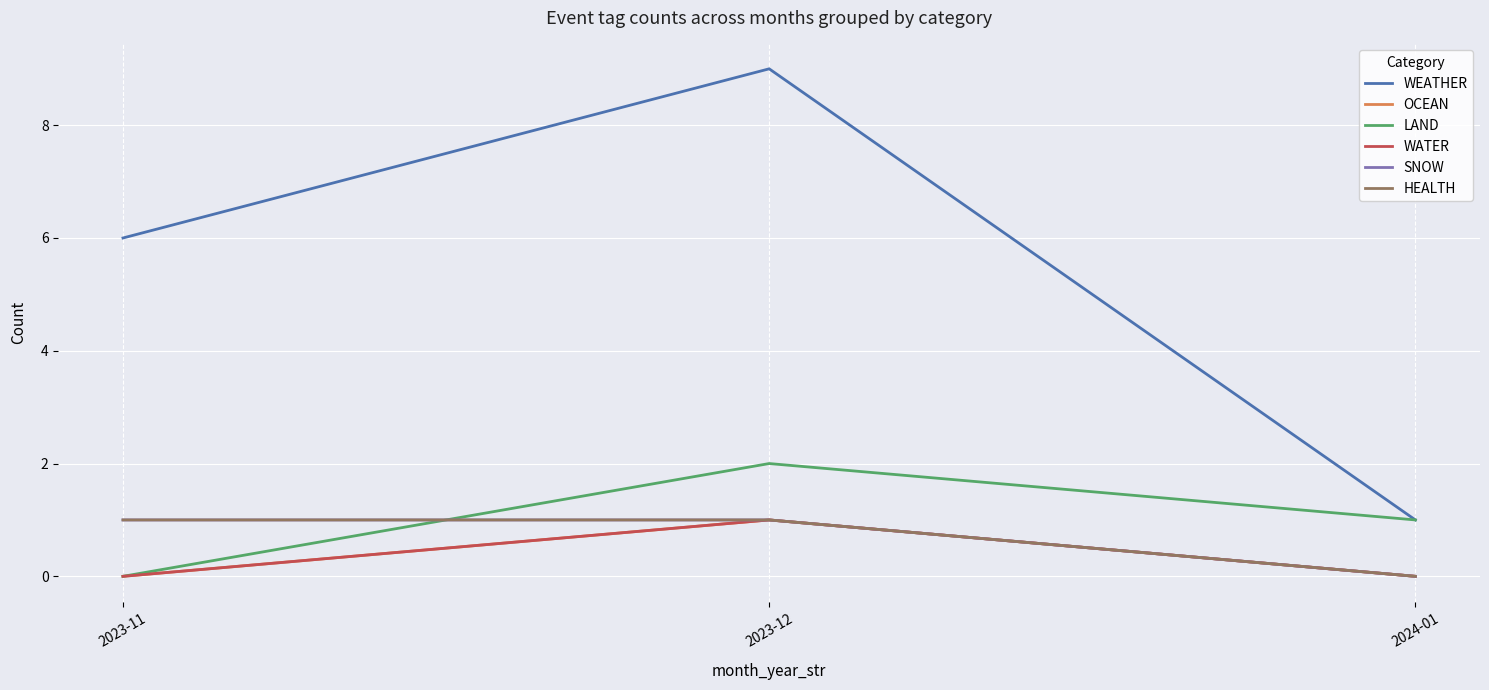

What is the label of the 1st point from the right?

2024-01